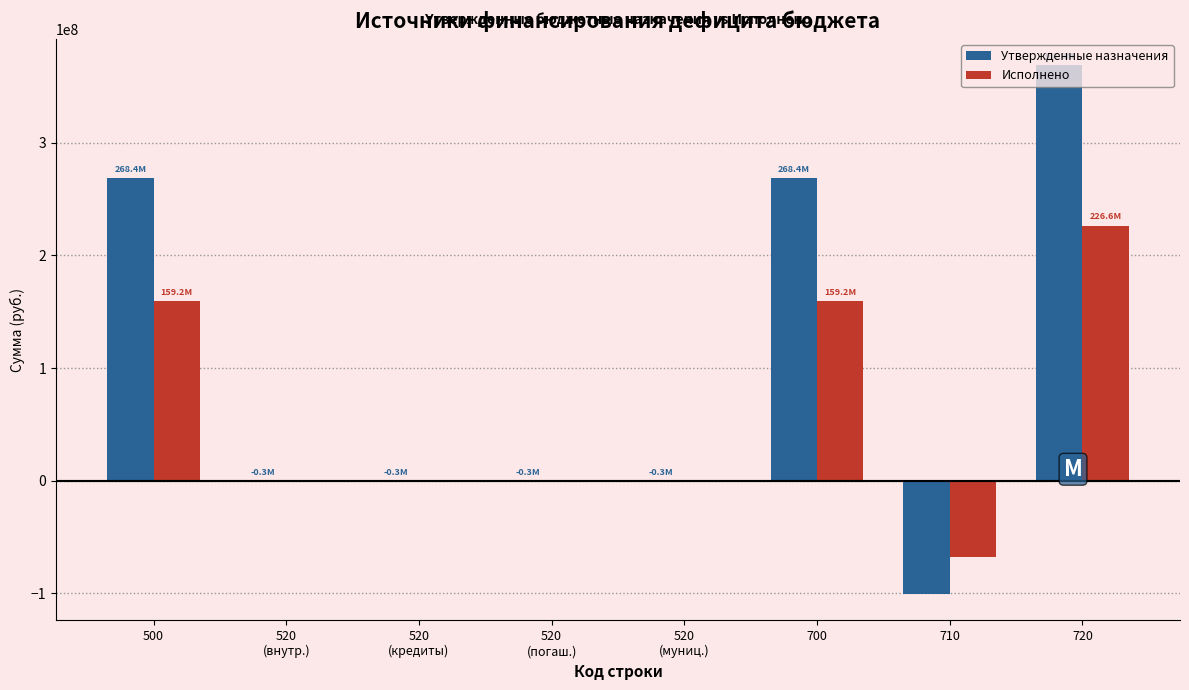

What is the maximum value shown in the chart?

368848472.6